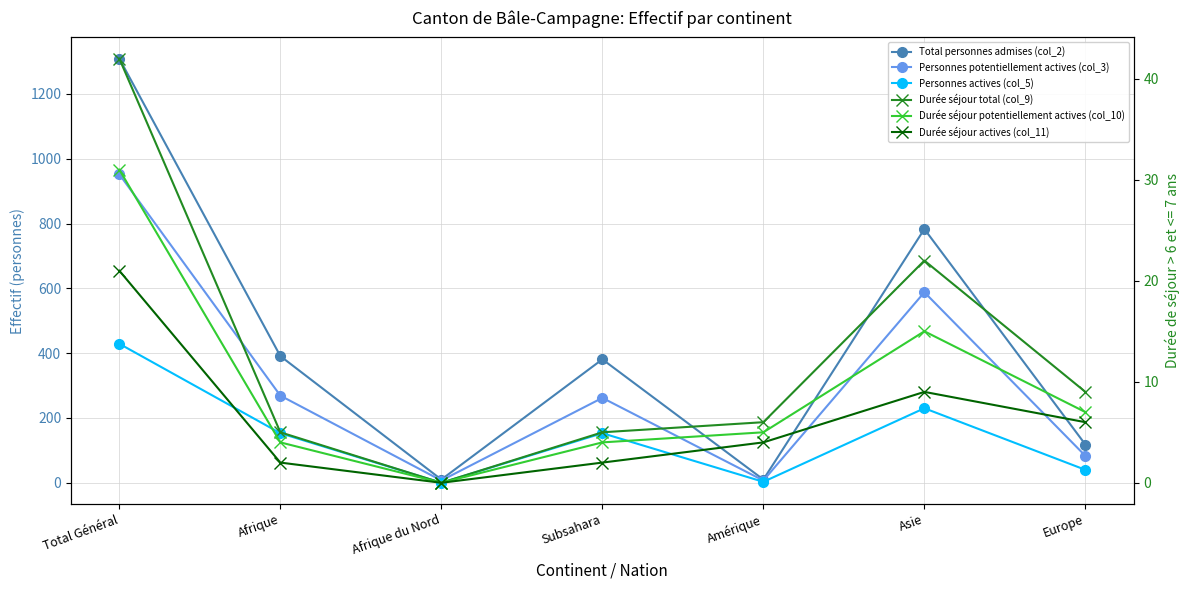

What is the value of the Durée séjour total (col_9) point at the 4th from the left?

5